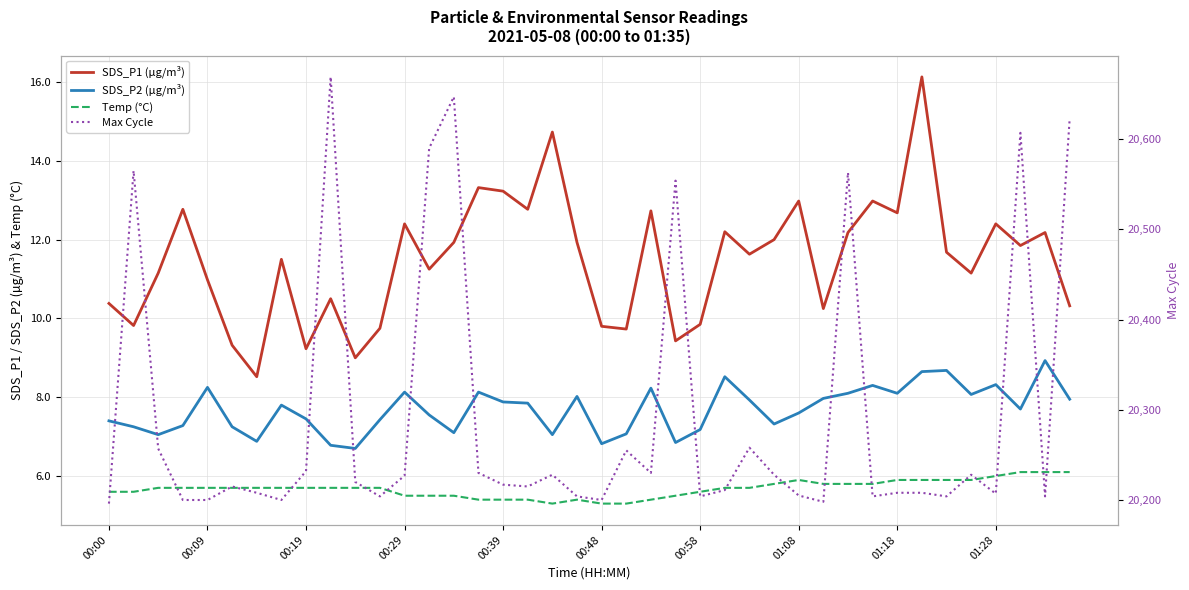

Reading right to left, extract all data points from this chart.

SDS_P1 (µg/m³): 10.3	12.2	11.8	12.4	11.2	11.7	16.1	12.7	13.0	12.2	10.2	13.0	12.0	11.6	12.2	9.8	9.4	12.7	9.7	9.8	11.9	14.7	12.8	13.2	13.3	11.9	11.2	12.4	9.8	9.0	10.5	9.2	11.5	8.5	9.3	11.0	12.8	11.2	9.8	10.4
SDS_P2 (µg/m³): 8.0	8.9	7.7	8.3	8.1	8.7	8.7	8.1	8.3	8.1	8.0	7.6	7.3	7.9	8.5	7.2	6.8	8.2	7.1	6.8	8.0	7.0	7.8	7.9	8.1	7.1	7.5	8.1	7.4	6.7	6.8	7.5	7.8	6.9	7.2	8.2	7.3	7.0	7.2	7.4
Temp (°C): 6.1	6.1	6.1	6.0	5.9	5.9	5.9	5.9	5.8	5.8	5.8	5.9	5.8	5.7	5.7	5.6	5.5	5.4	5.3	5.3	5.4	5.3	5.4	5.4	5.4	5.5	5.5	5.5	5.7	5.7	5.7	5.7	5.7	5.7	5.7	5.7	5.7	5.7	5.6	5.6
Max Cycle: 20623.0	20204.0	20607.0	20207.0	20228.0	20204.0	20208.0	20208.0	20204.0	20563.0	20198.0	20205.0	20228.0	20258.0	20211.0	20204.0	20554.0	20230.0	20255.0	20200.0	20204.0	20228.0	20215.0	20217.0	20230.0	20647.0	20590.0	20227.0	20204.0	20220.0	20669.0	20232.0	20200.0	20208.0	20215.0	20200.0	20200.0	20257.0	20565.0	20196.0